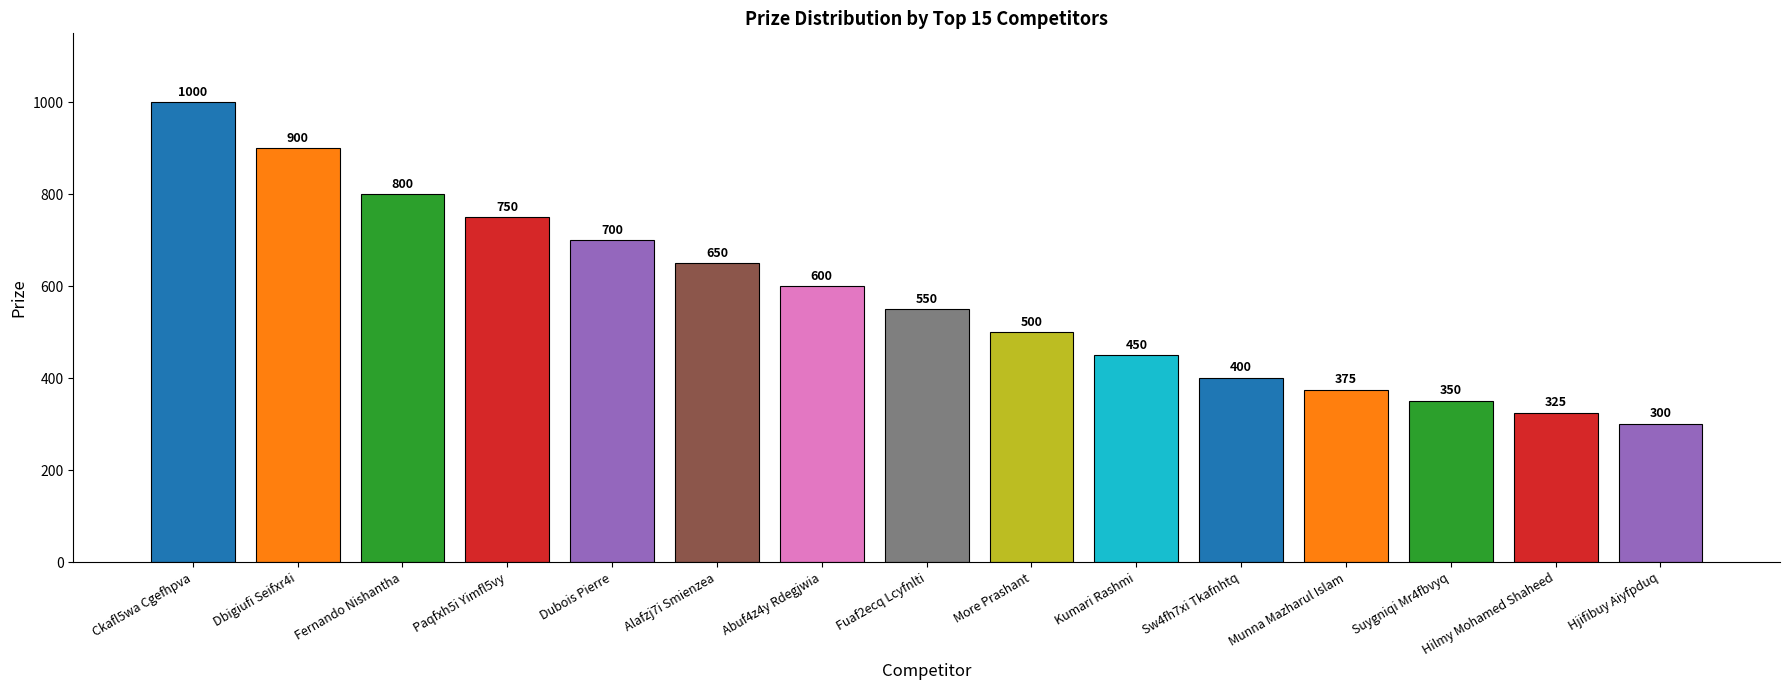

Does the chart contain stacked bars?

No